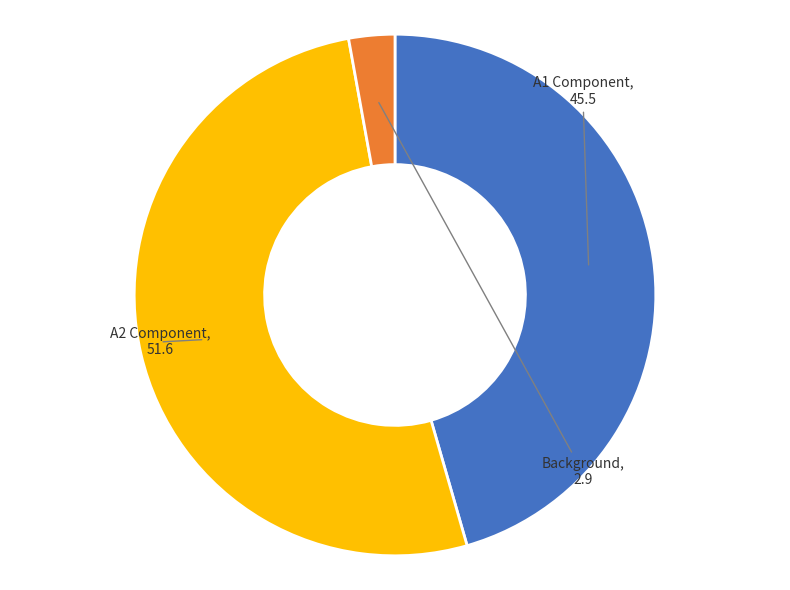

Is it true that A2 Component is 62% of the pie?

False